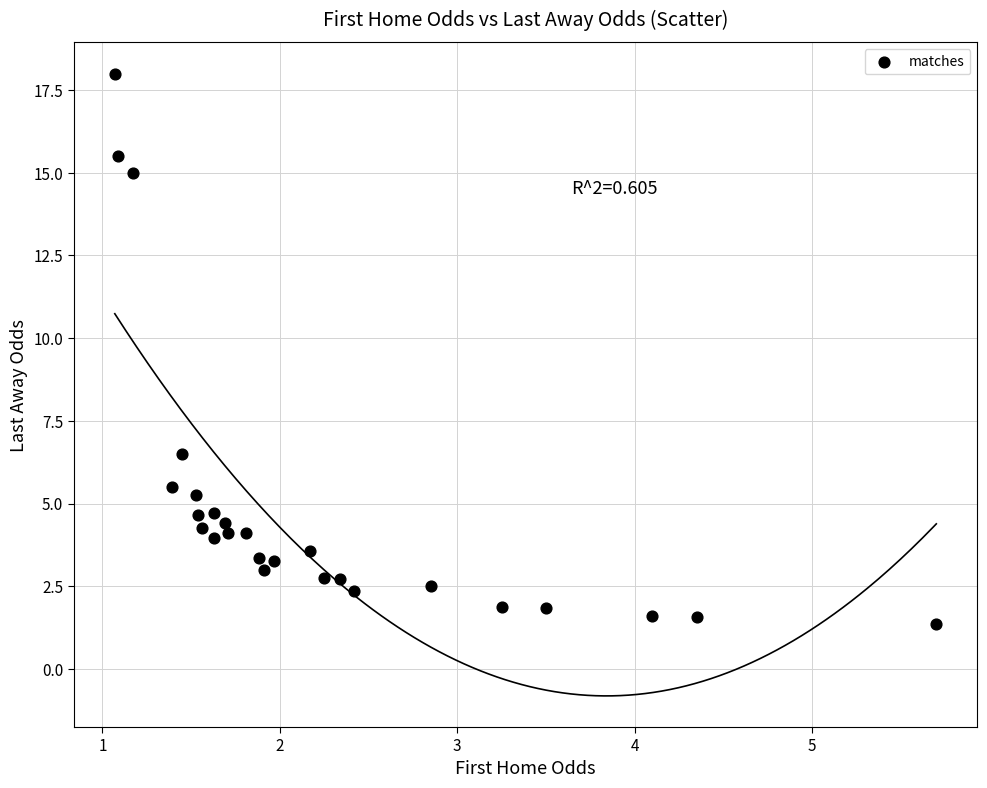

What Y value in the scatter plot is closest to 9?

6.5